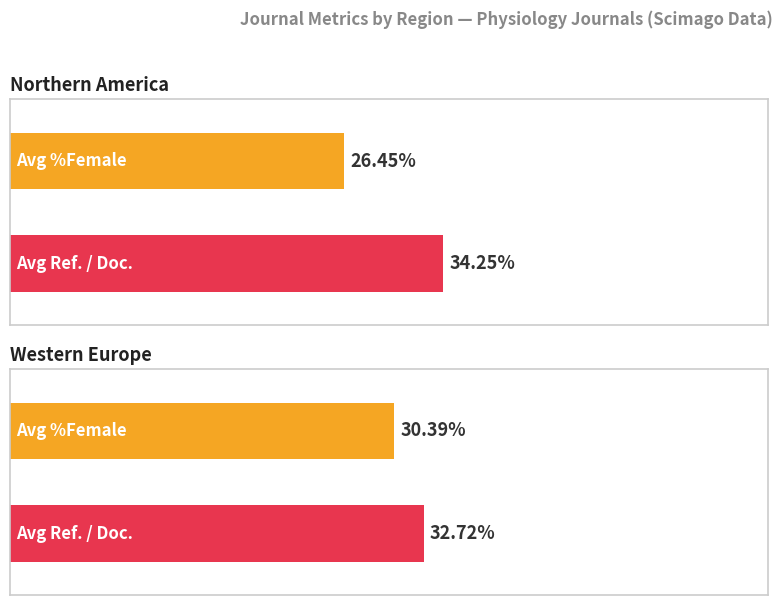

Between Western Europe and Northern America, which is larger?

Western Europe